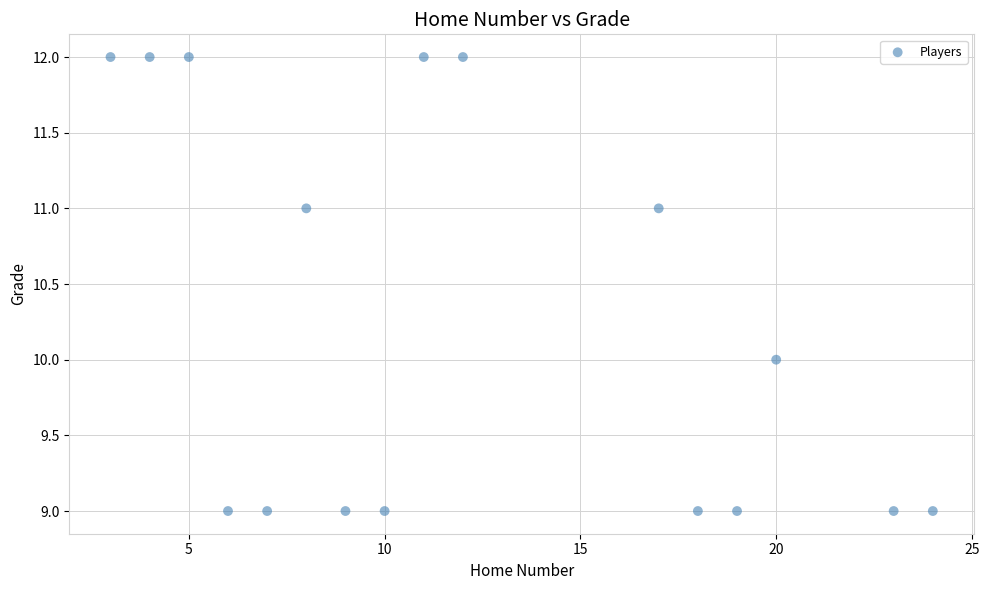

What is the range of X values (max minus min)?

21